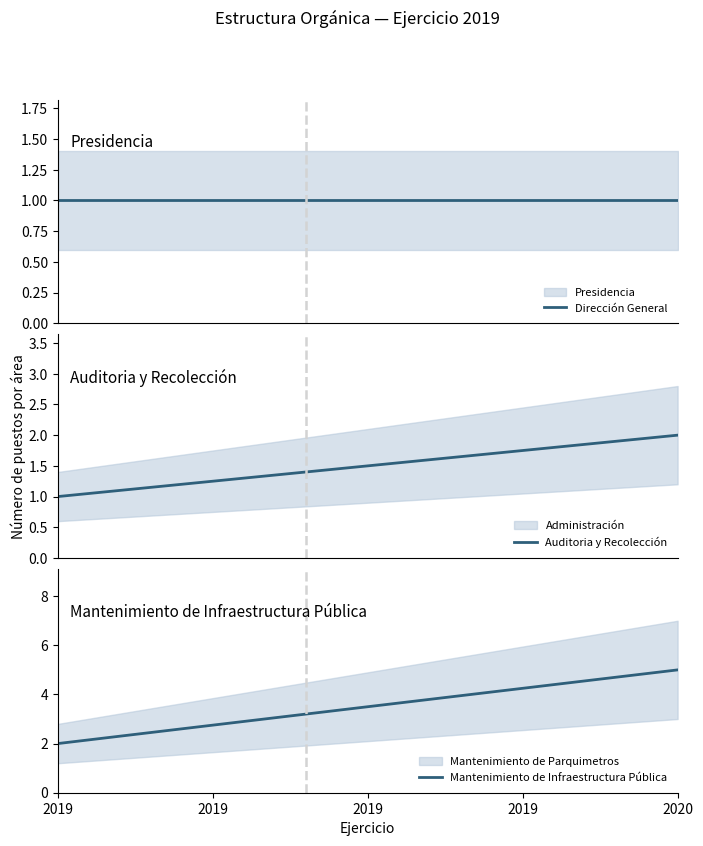

How many lines are shown in the chart?

3